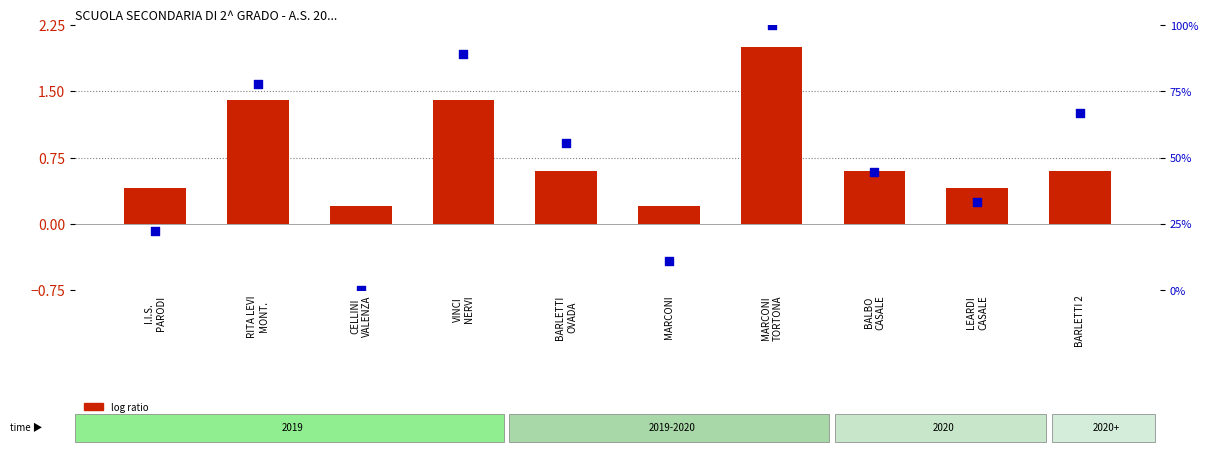

At how many categories does at least one series exceed 7?

9